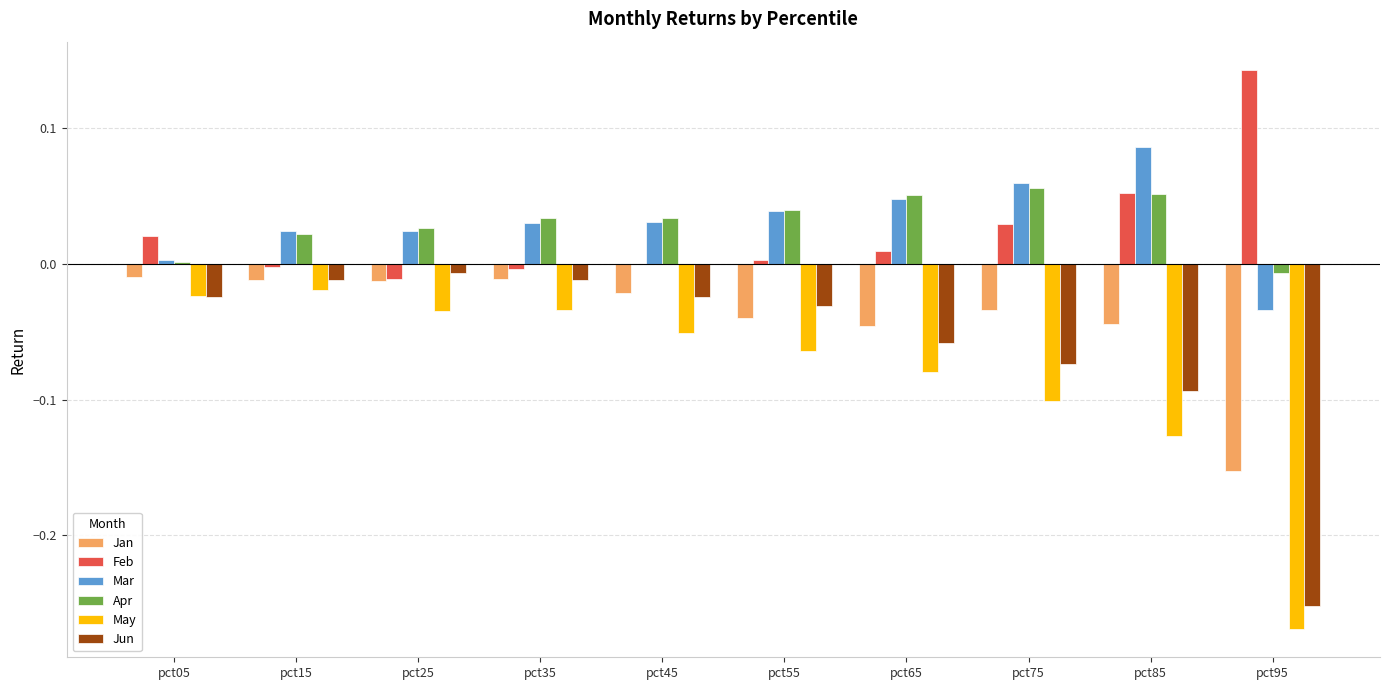

The value of Feb at pct85 is 0.0. True or false?

False